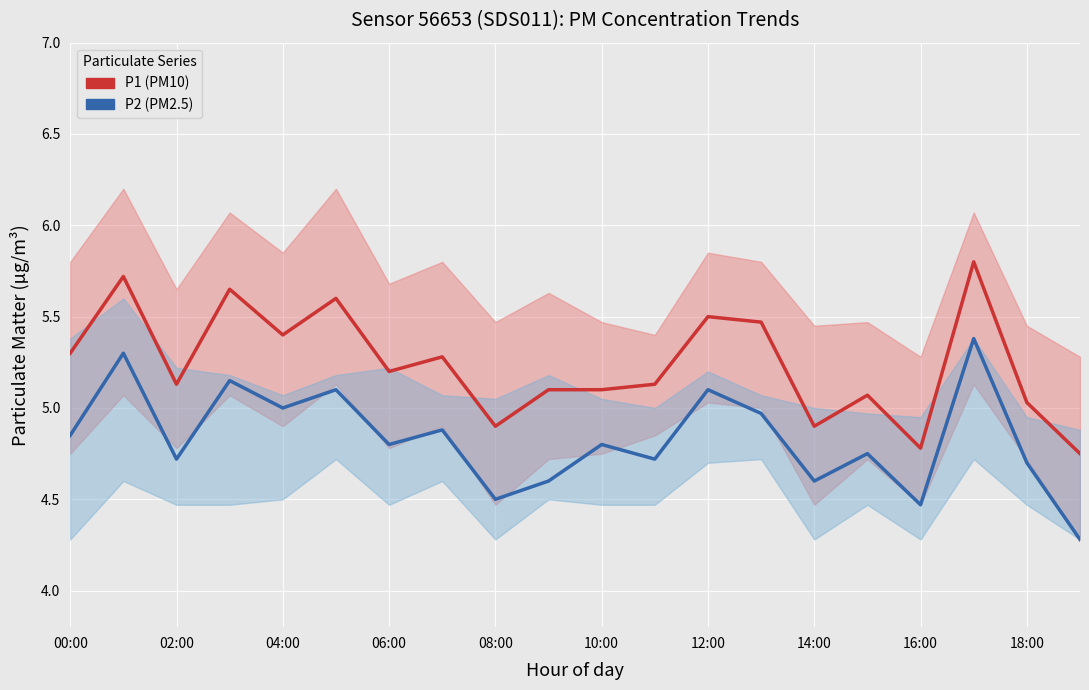

Where is P1 (PM10) nearest to the value 5?

18:00